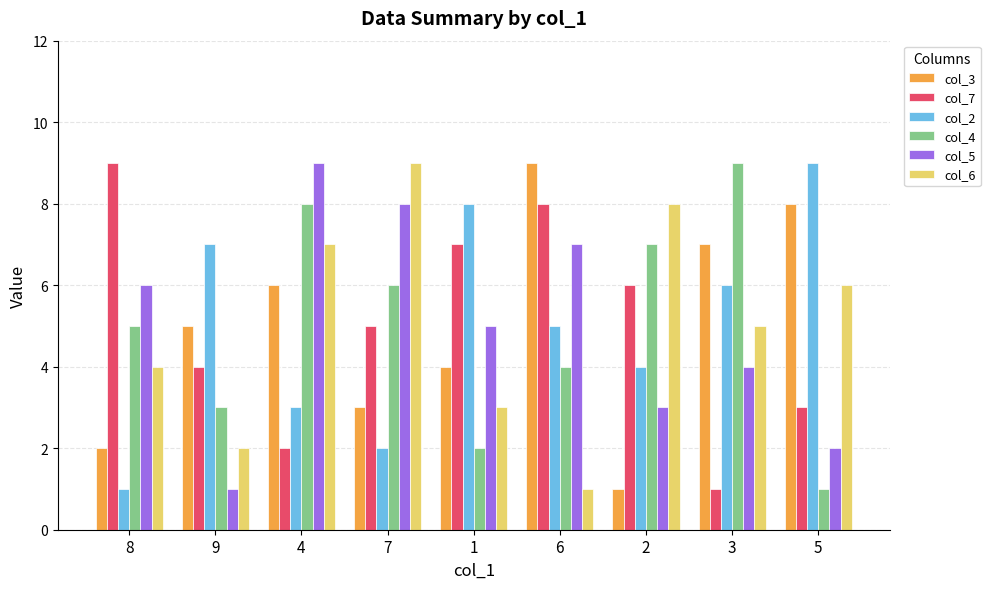

Is it true that col_7 equals 2 at 5?

False